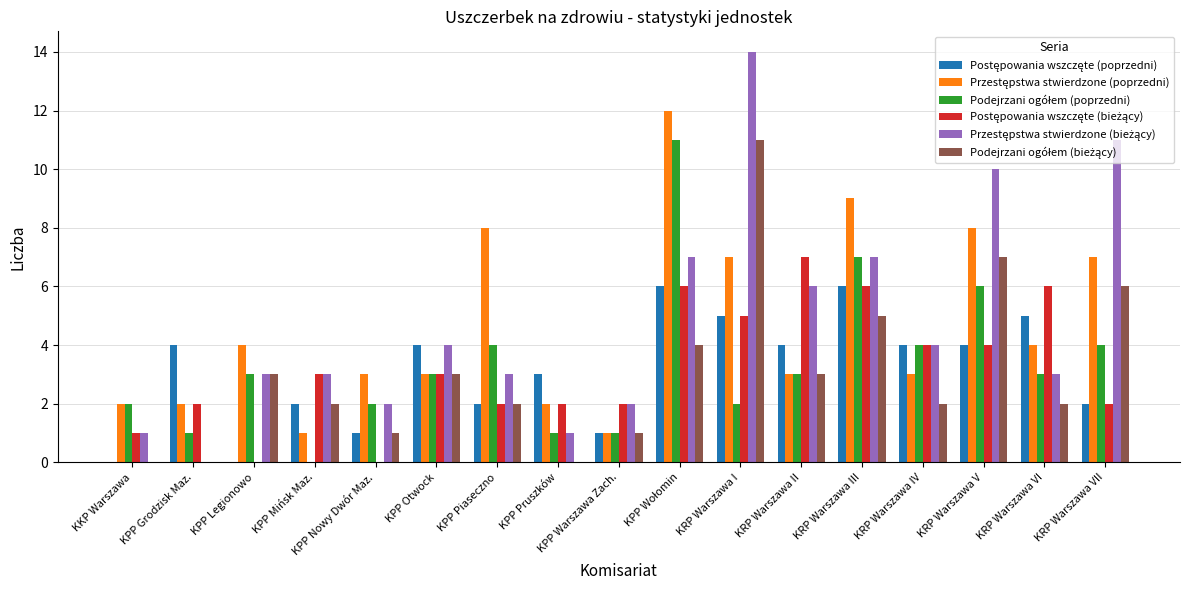

What is the maximum value shown in the chart?

14